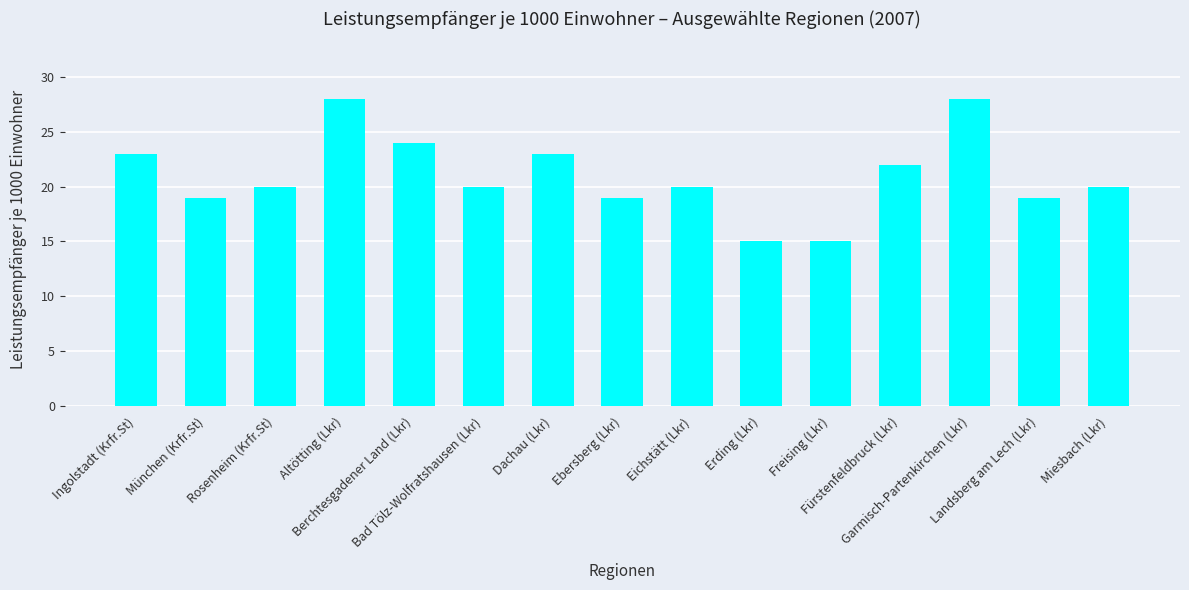

What is the ratio of the value at Altötting (Lkr) to the value at Dachau (Lkr)?

1.2